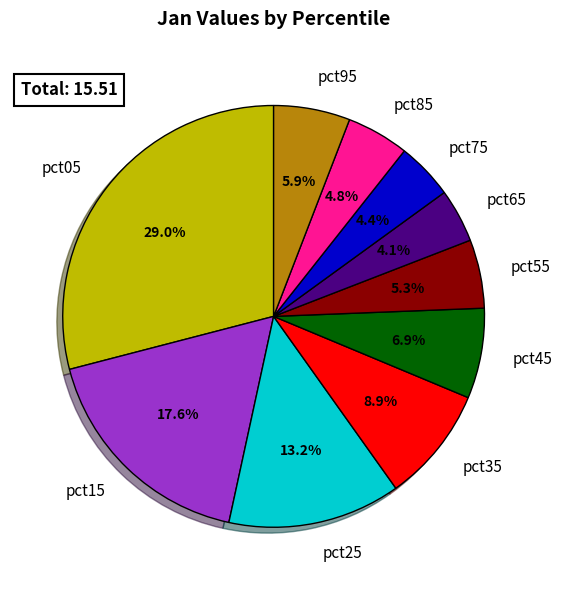

To the nearest percent, what is the difference between the largest and smallest slice percentages?

25%